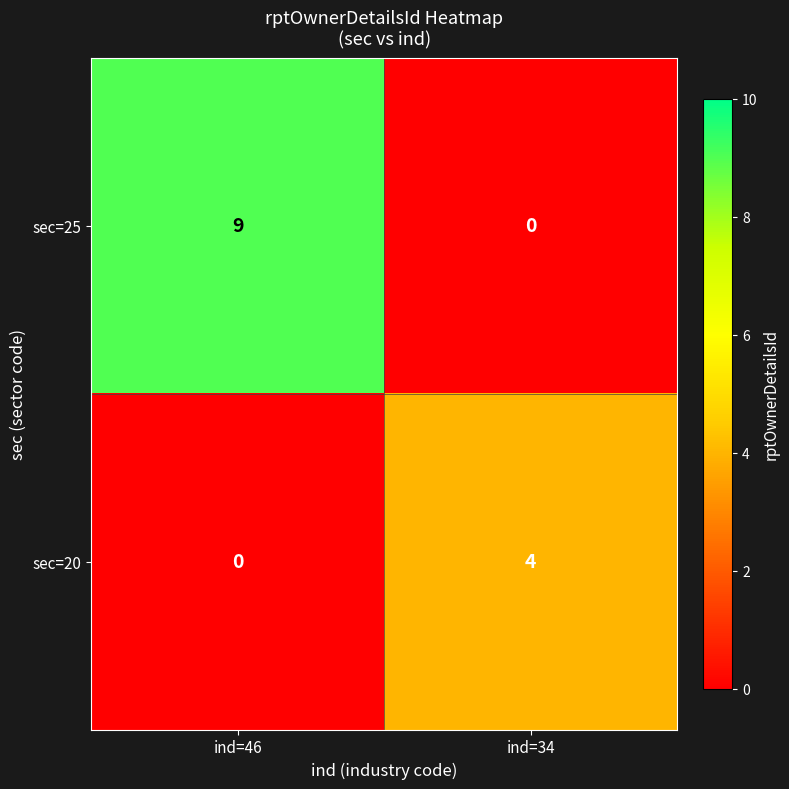

Which category has the highest value across all series?

ind=46